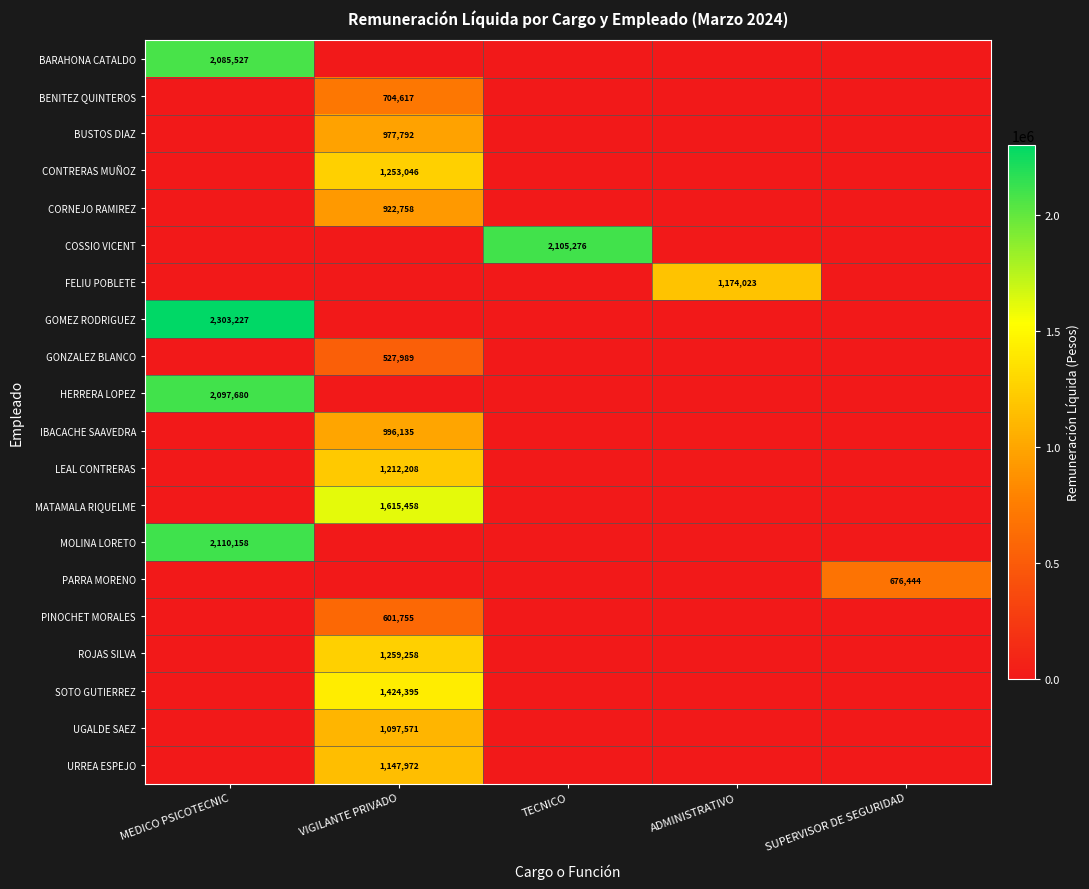

True or false: MATAMALA RIQUELME has a value of 0 at TECNICO.

True